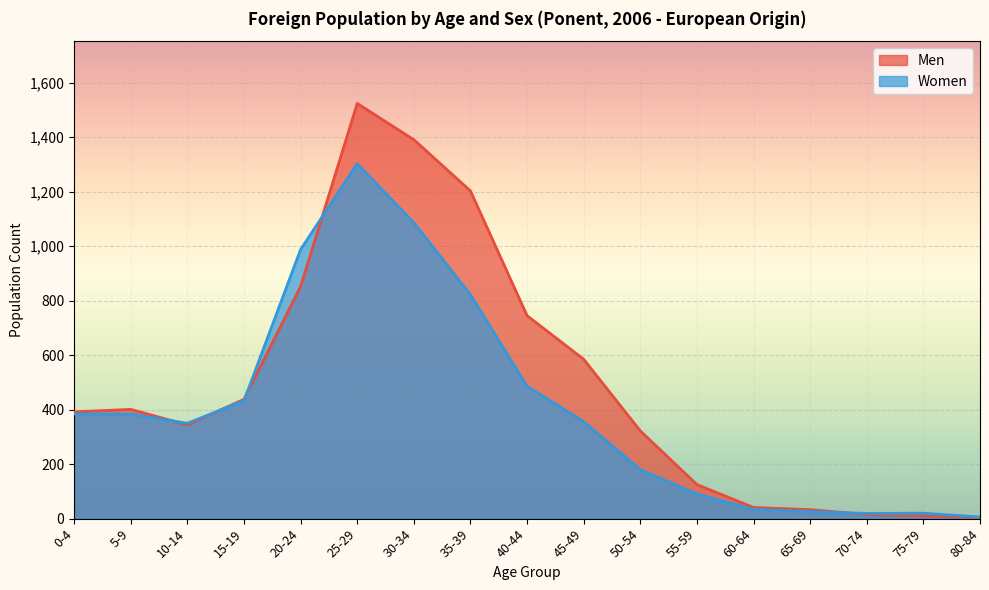

What is the spread (max minus min) of values at 25-29?

221